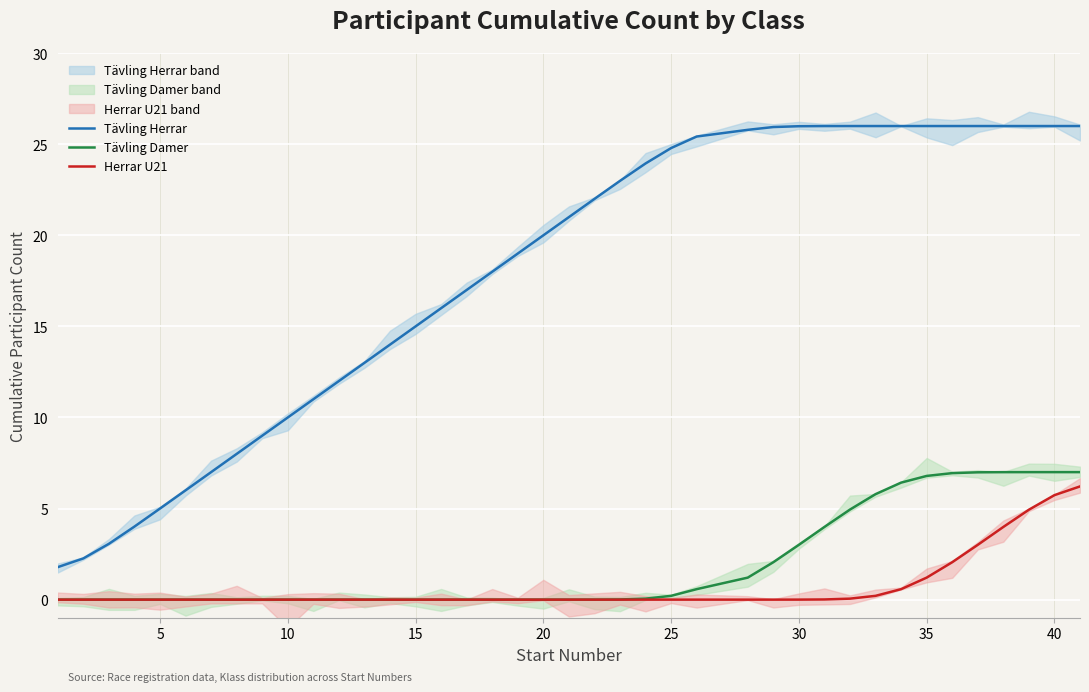

What are all the series names shown in the legend?

Tävling Herrar, Tävling Damer, Herrar U21